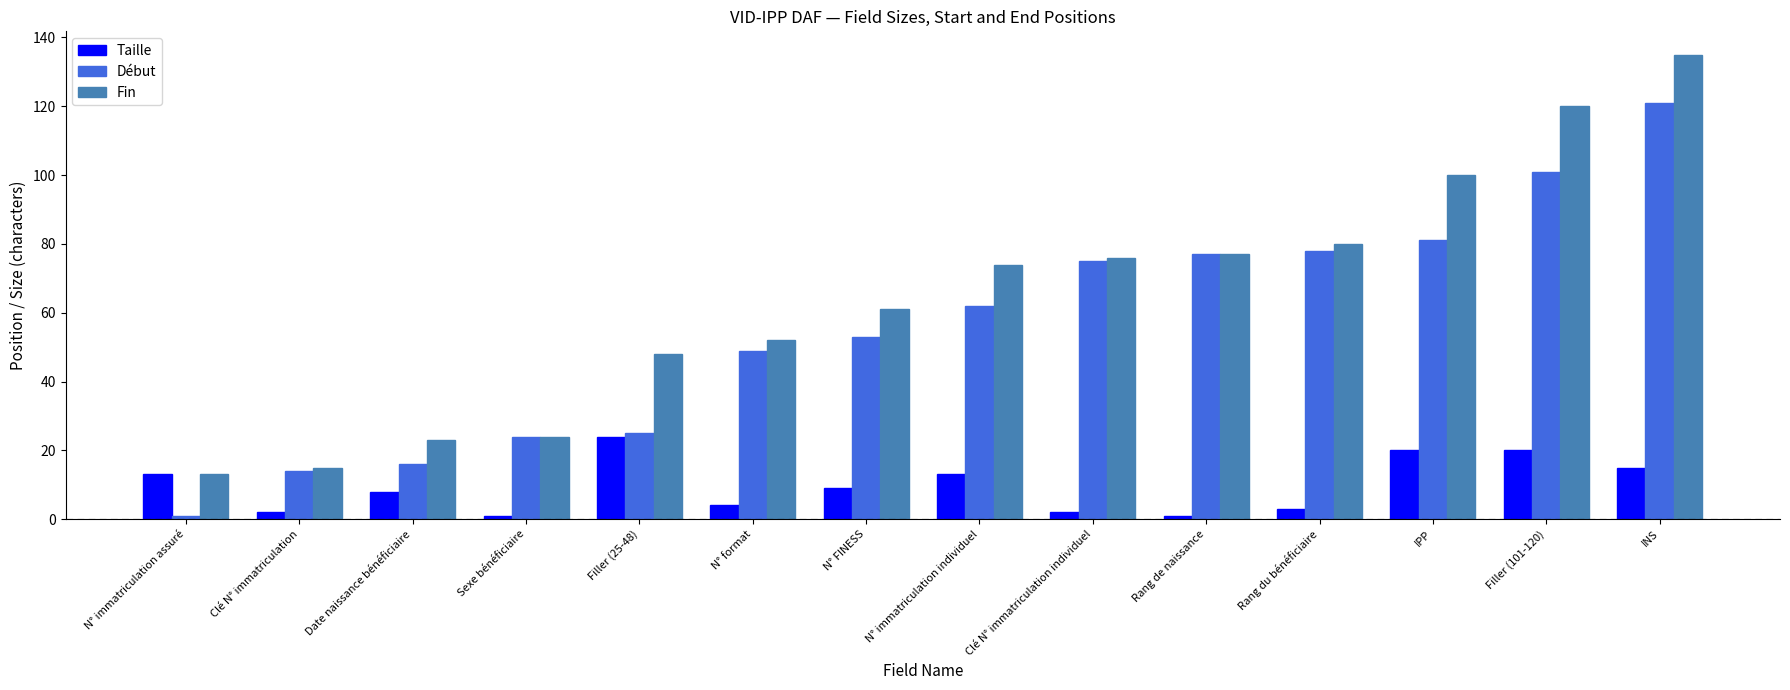

At which category is the sum across all series the highest?

INS